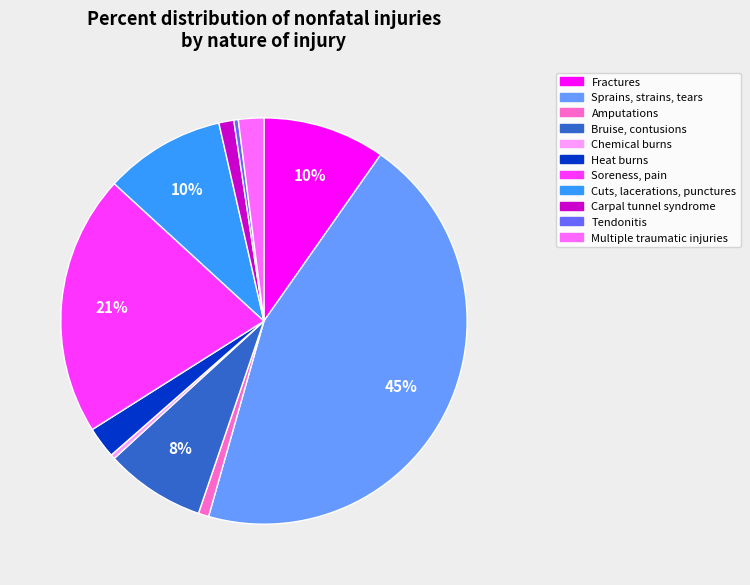

To the nearest percent, what portion does Sprains, strains, tears represent?

45%